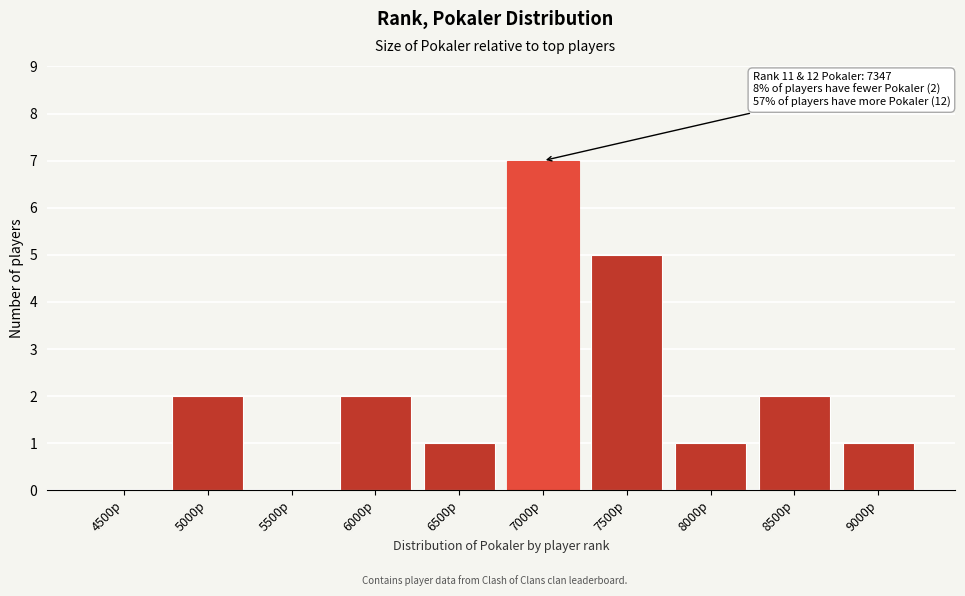

Reading right to left, transcribe all the data shown in this chart.

9000p=1	8500p=2	8000p=1	7500p=5	7000p=7	6500p=1	6000p=2	5500p=0	5000p=2	4500p=0